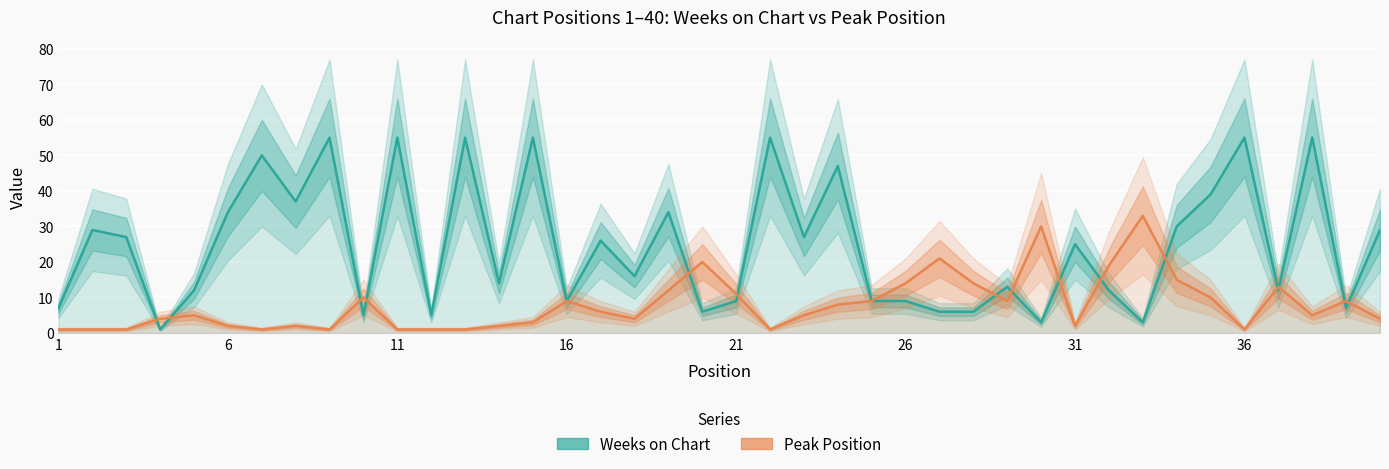

How many data points does each series have?

40